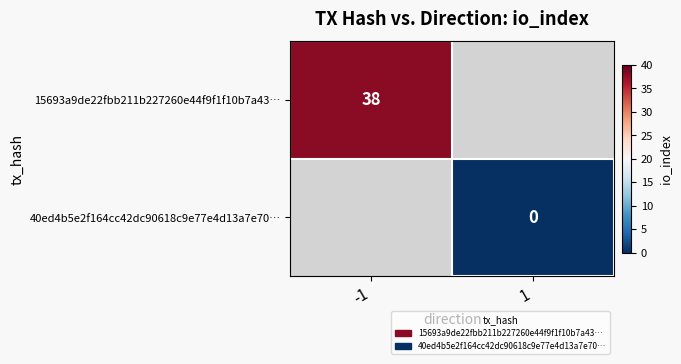

Is it true that 15693a9de22fbb211b227260e44f9f1f10b7a43… equals 38 at -1?

True